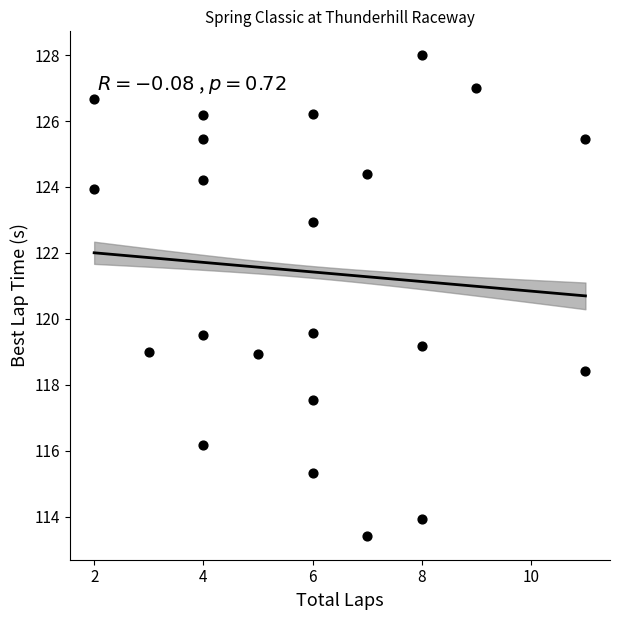

What is the range of X values (max minus min)?

9.0